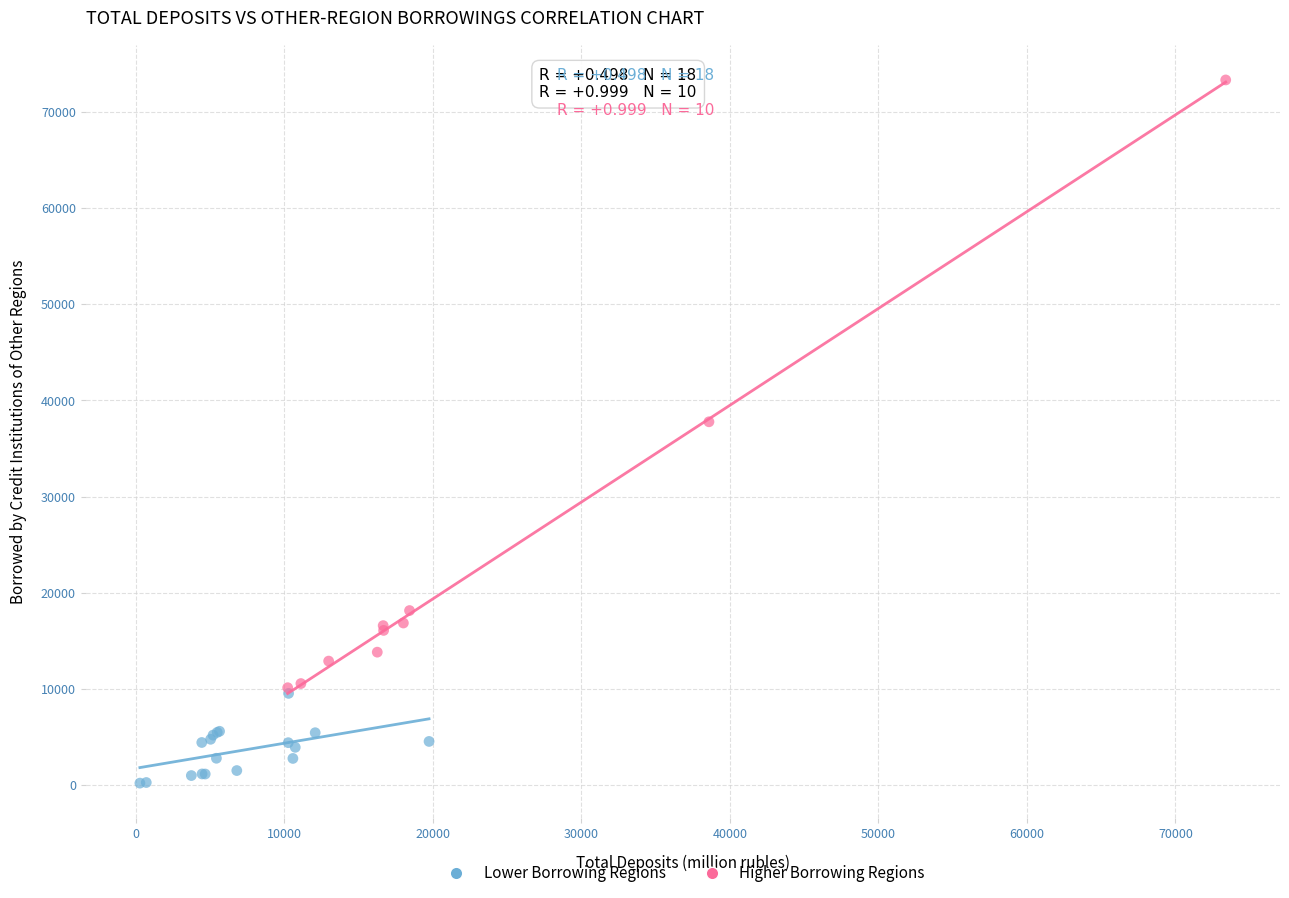

Which series has the widest spread of Y values?

Higher Borrowing Regions